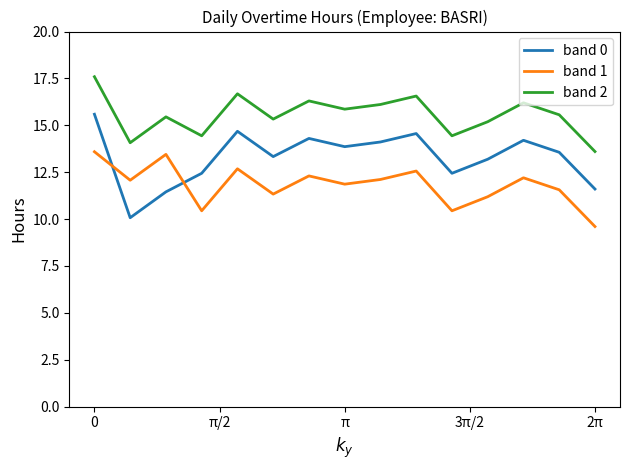

Rank the series by their average value, from lowest to highest.

band 1, band 0, band 2